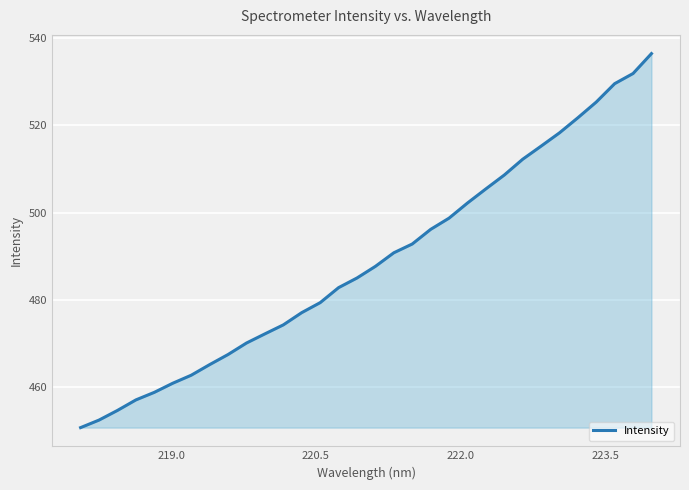

What is the difference between the maximum and minimum values?

85.7